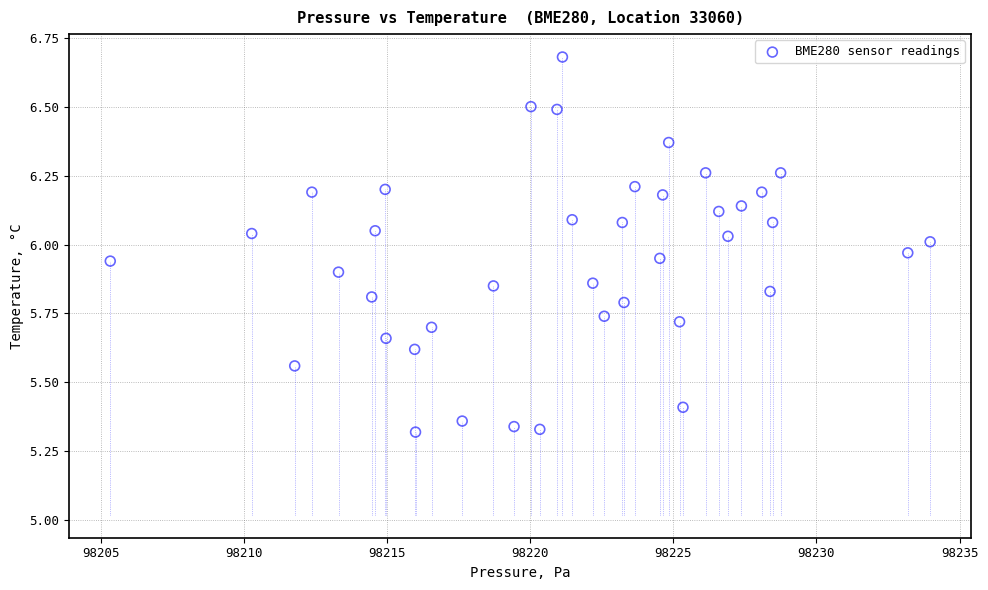

What is the range of X values (max minus min)?

28.6